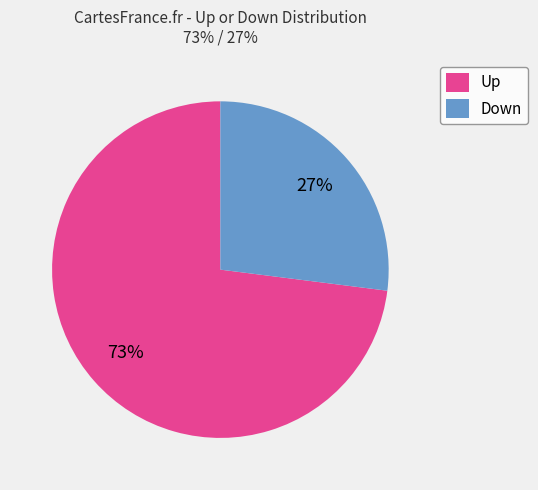

Is the sum of Down and Up greater than half?

Yes